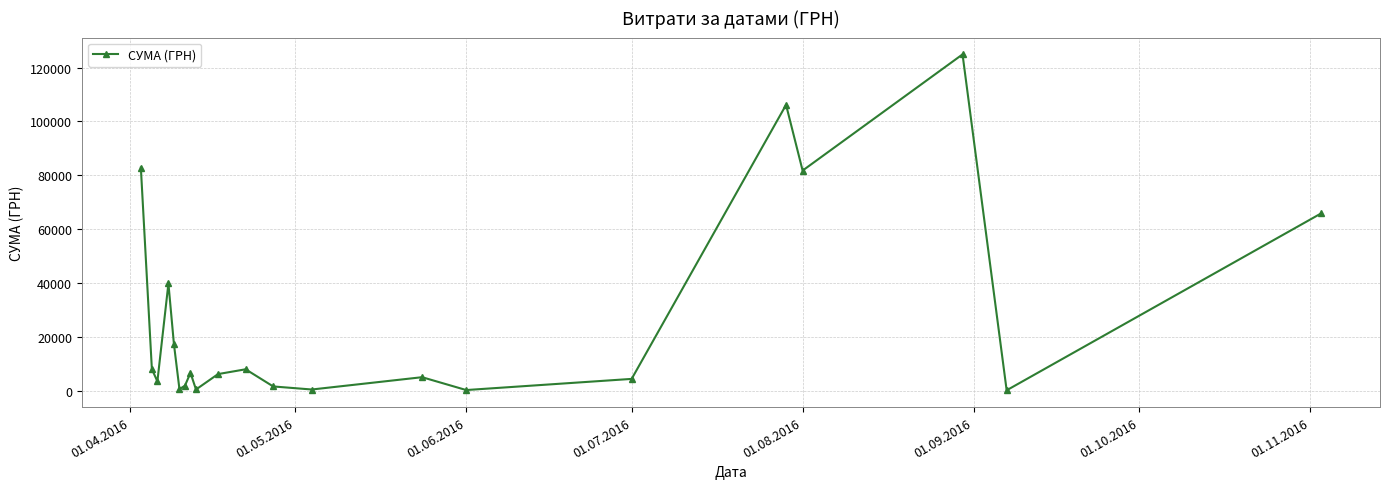

What is the average value?

26878.3